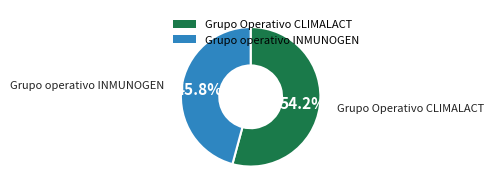

Combined, do Grupo Operativo CLIMALACT and Grupo operativo INMUNOGEN account for over 50%?

Yes